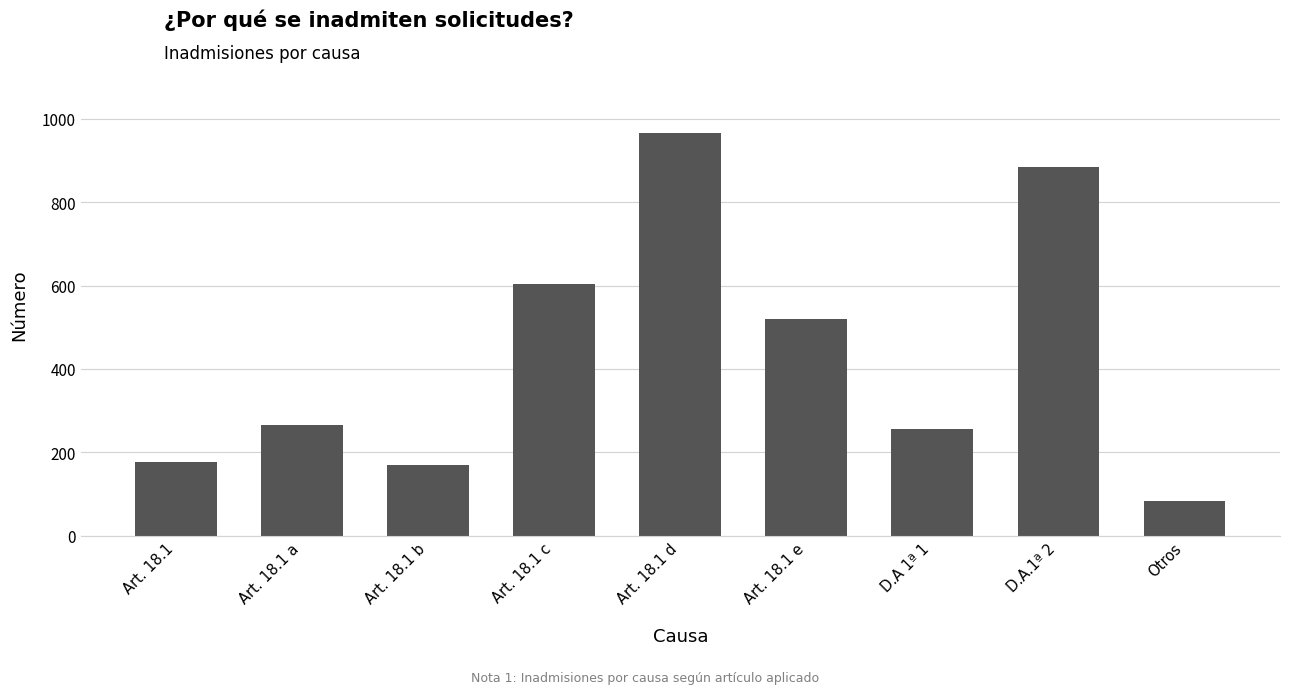

What is the difference between the maximum and minimum values?

882